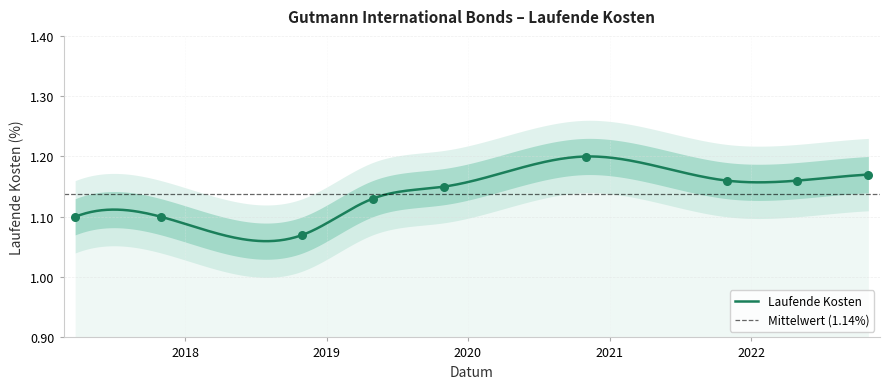

Between 2019-04-30 and 2018-10-31, which is larger?

2019-04-30